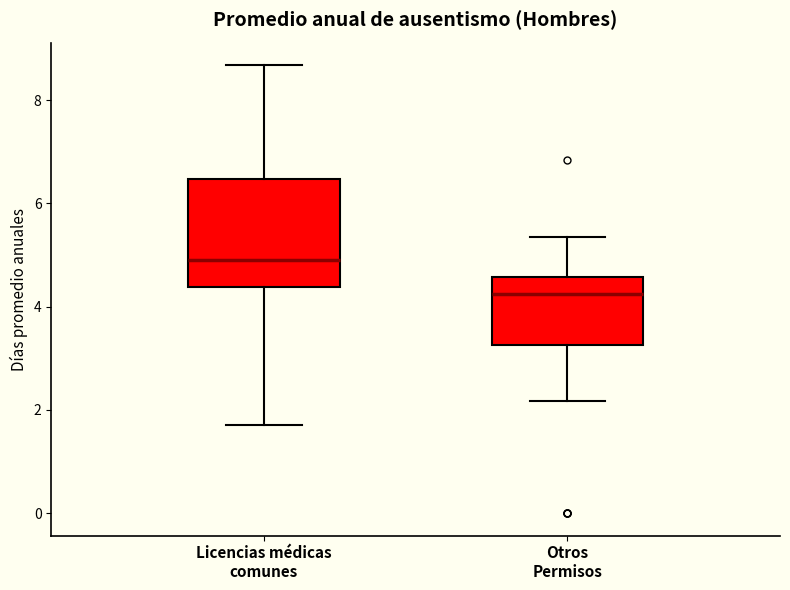

Reading left to right, read every box against the y-axis: the position of its median line, the range the box covers, and the ends of its whiskers. The values are not printed on the chart, so give them approximately, as read against the axis.

Licencias médicas comunes: median 5.0, box 4.4 to 6.4, whiskers 1.8 to 8.6
Otros Permisos: median 4.2, box 3.2 to 4.6, whiskers 2.2 to 5.4